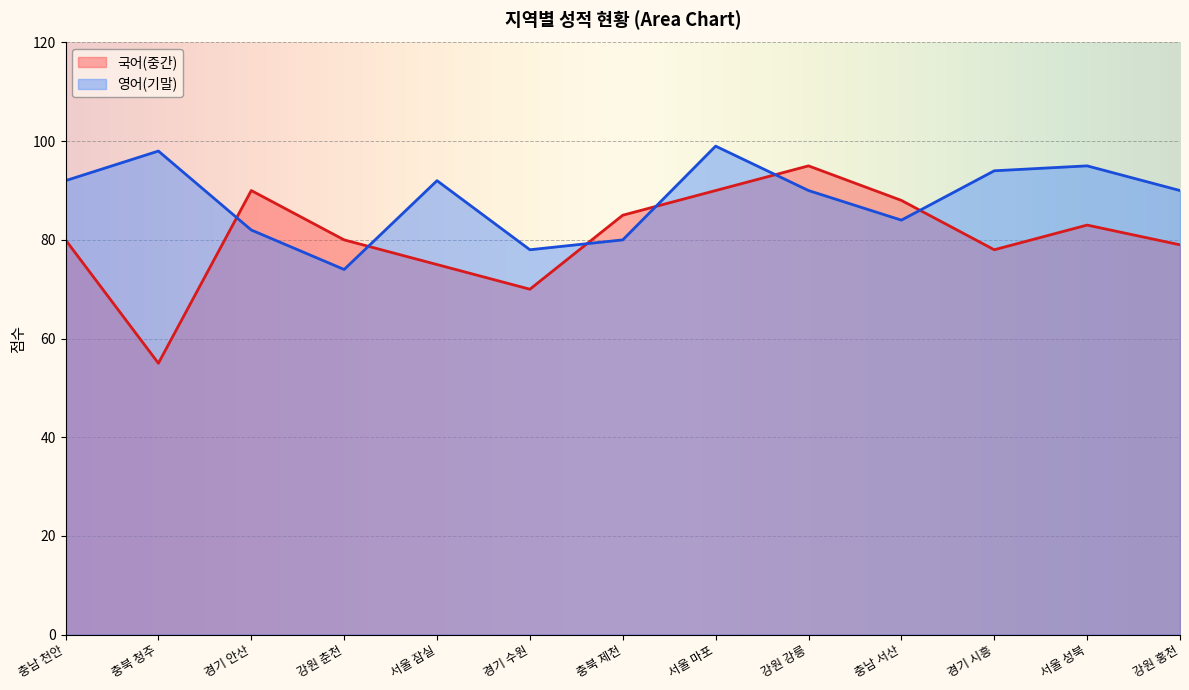

How many interior local peaks does the 영어(기말) series have?

4